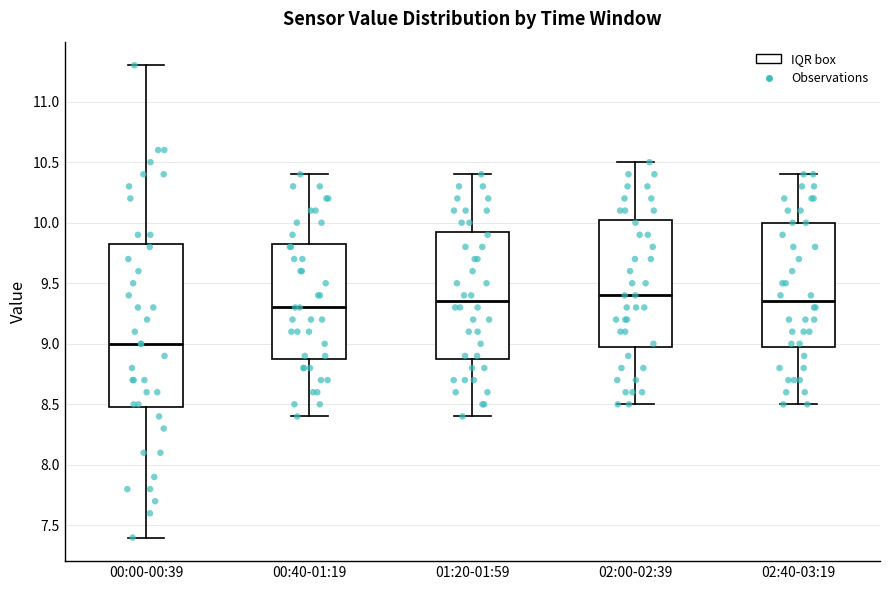

Which box has the lowest median line?

00:00-00:39